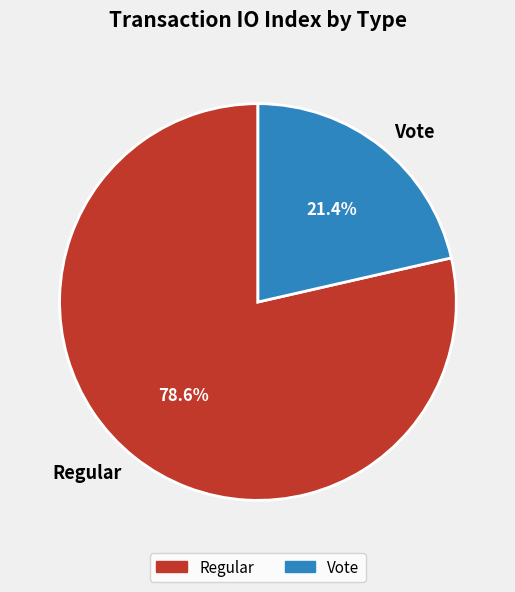

To the nearest percent, what percentage of the pie is Vote?

21%